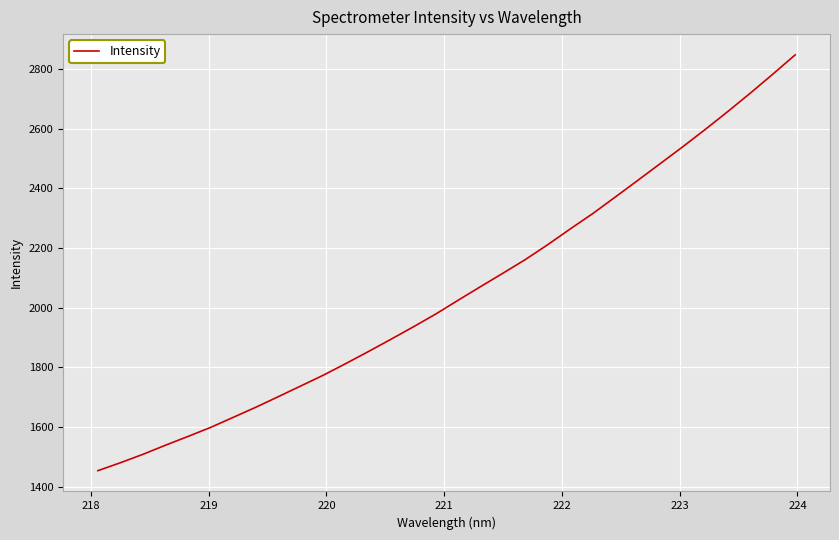

What is the maximum value shown in the chart?

2848.1